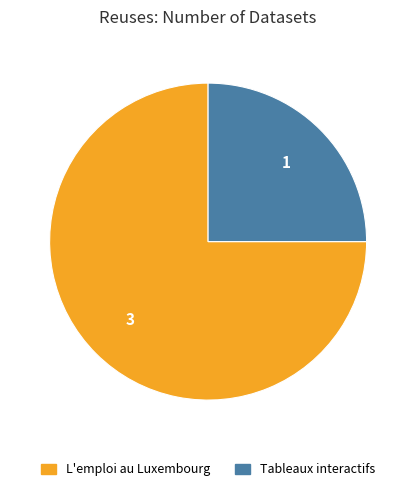

Do Tableaux interactifs and L'emploi au Luxembourg together represent more than half of the pie?

Yes